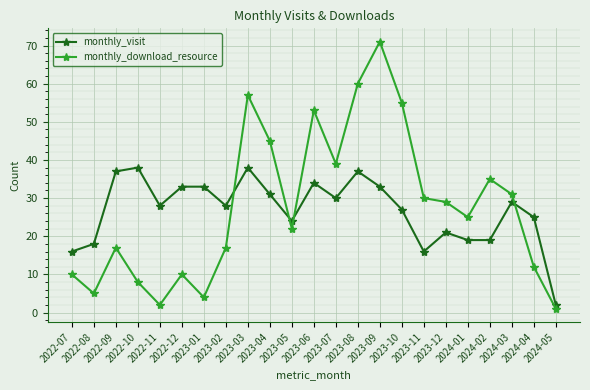

The monthly_download_resource series shows 13 at 2023-12. True or false?

False